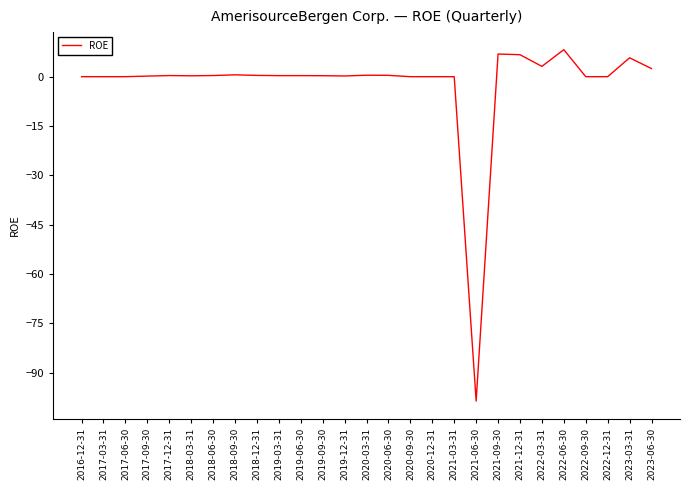

What is the greatest value displayed?

8.2